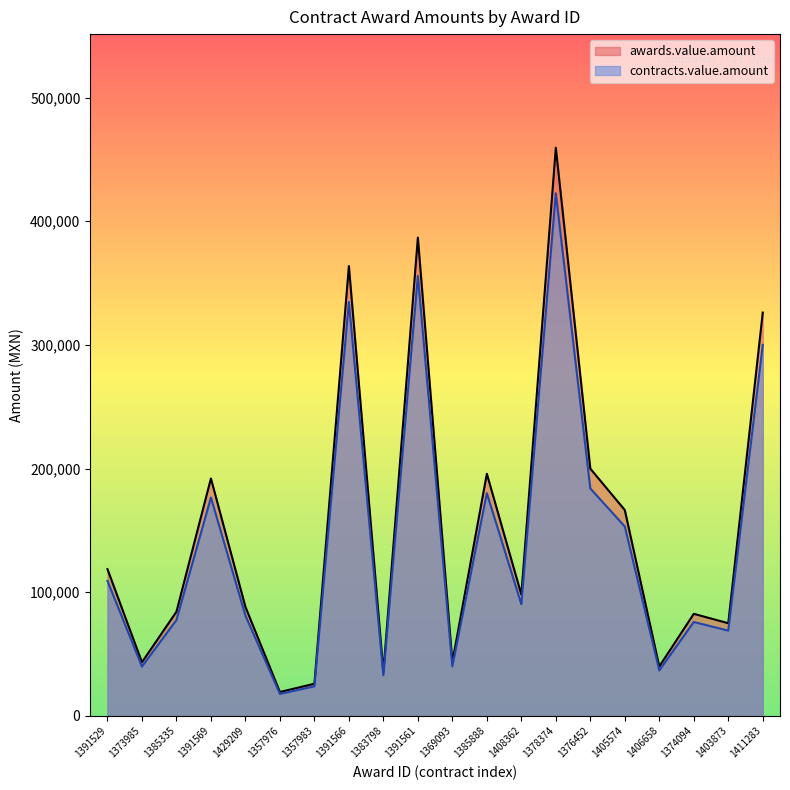

Rank the categories by awards.value.amount value from highest to lowest.

1378374, 1391561, 1391566, 1411283, 1376452, 1385888, 1391569, 1405574, 1391529, 1408362, 1429209, 1385335, 1374094, 1403873, 1369093, 1373985, 1406658, 1383798, 1357983, 1357976